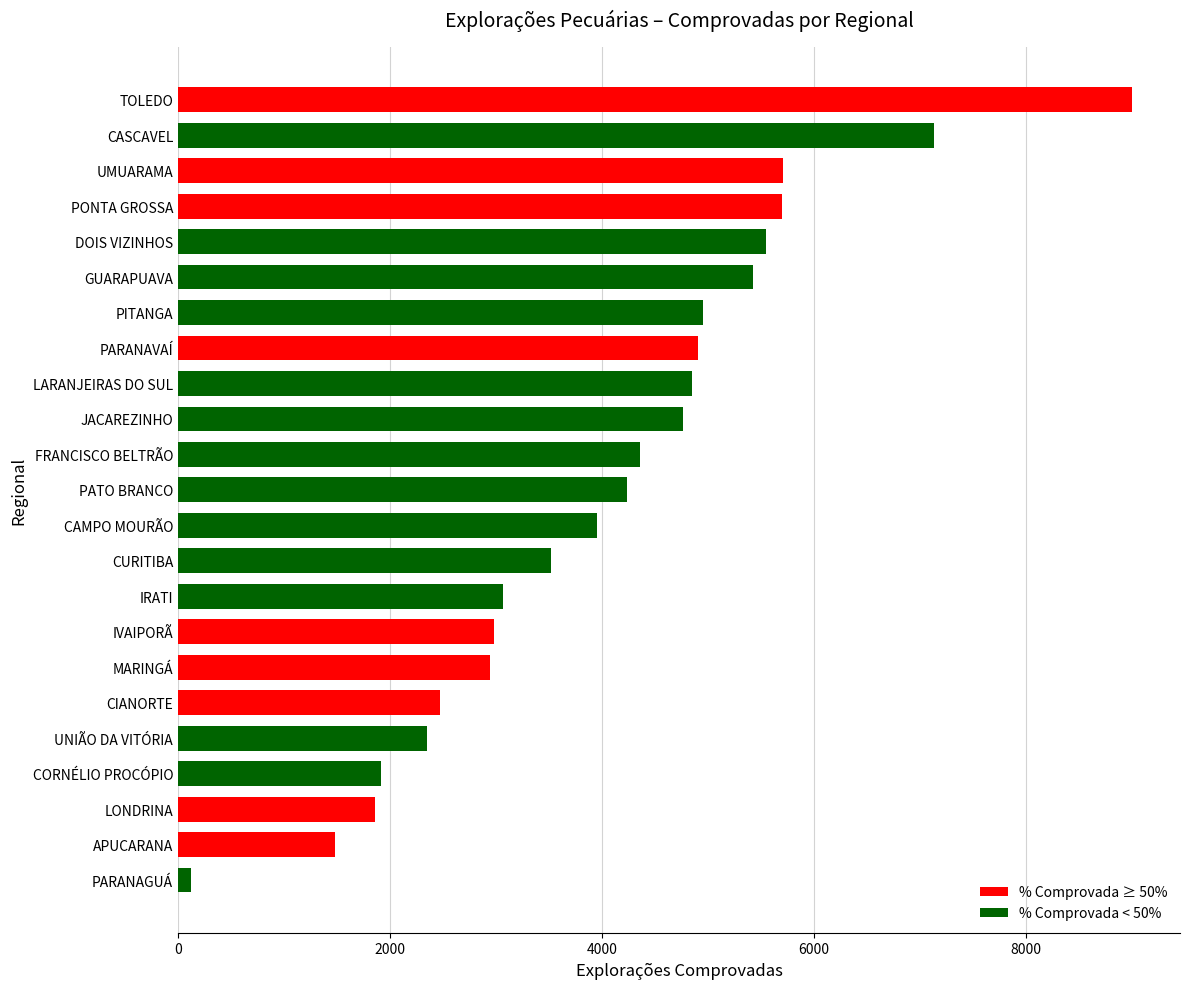

The value at TOLEDO is 11850. True or false?

False